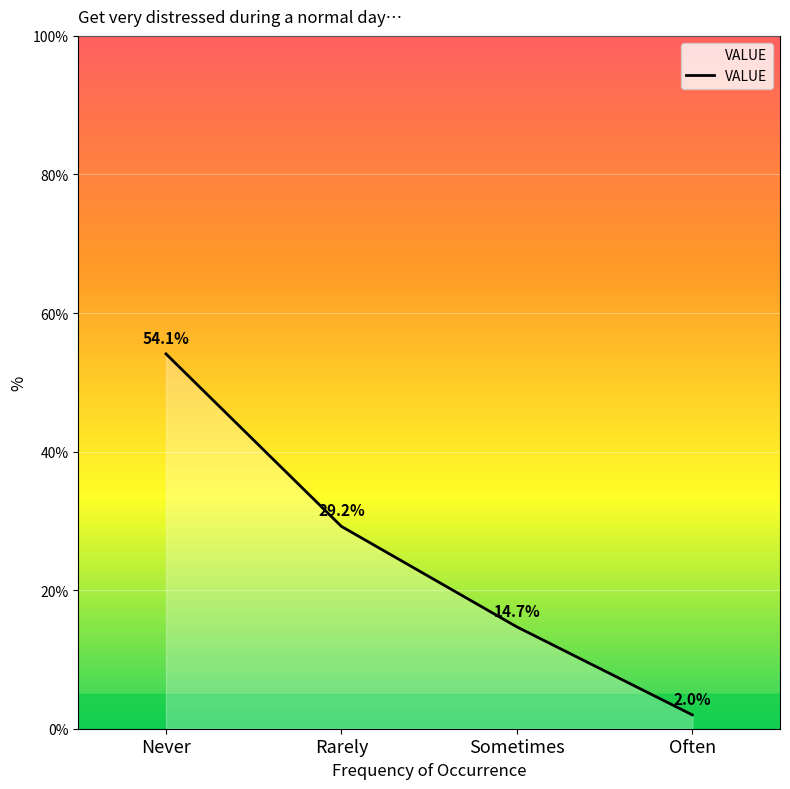

Reading left to right, extract all data points from this chart.

54.1	29.2	14.7	2.0